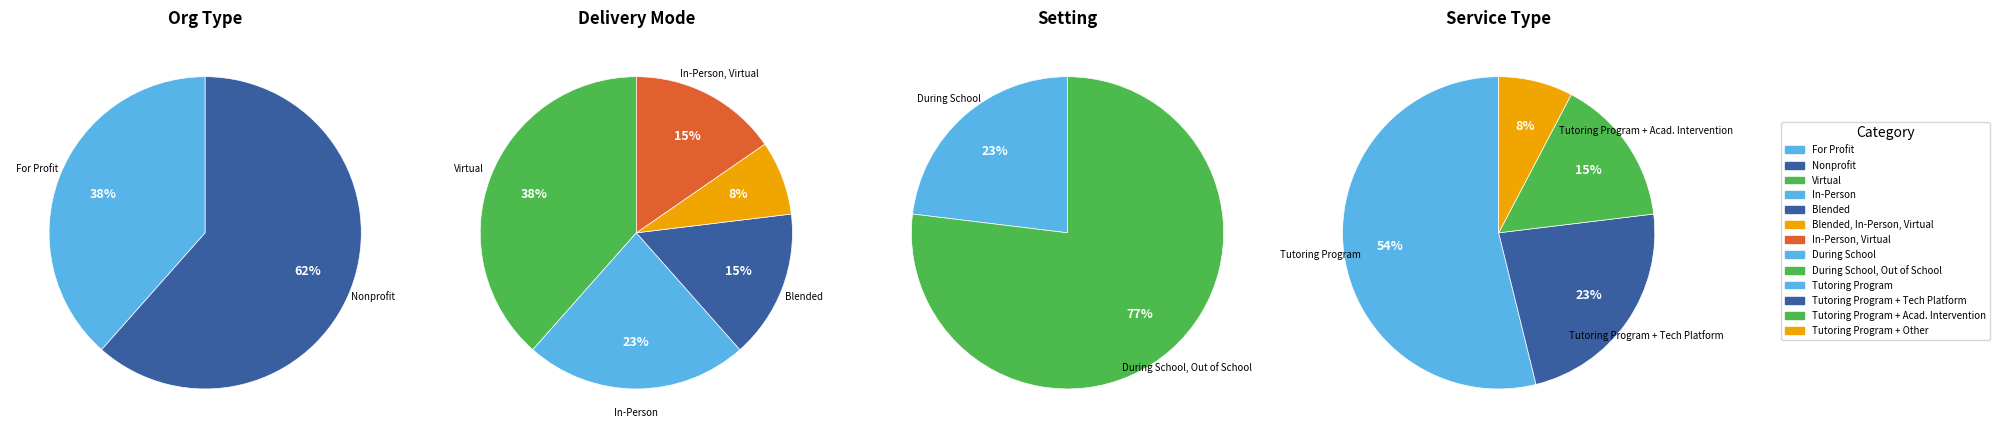

Which category has the smallest portion of the pie?

Tutoring Program, Other